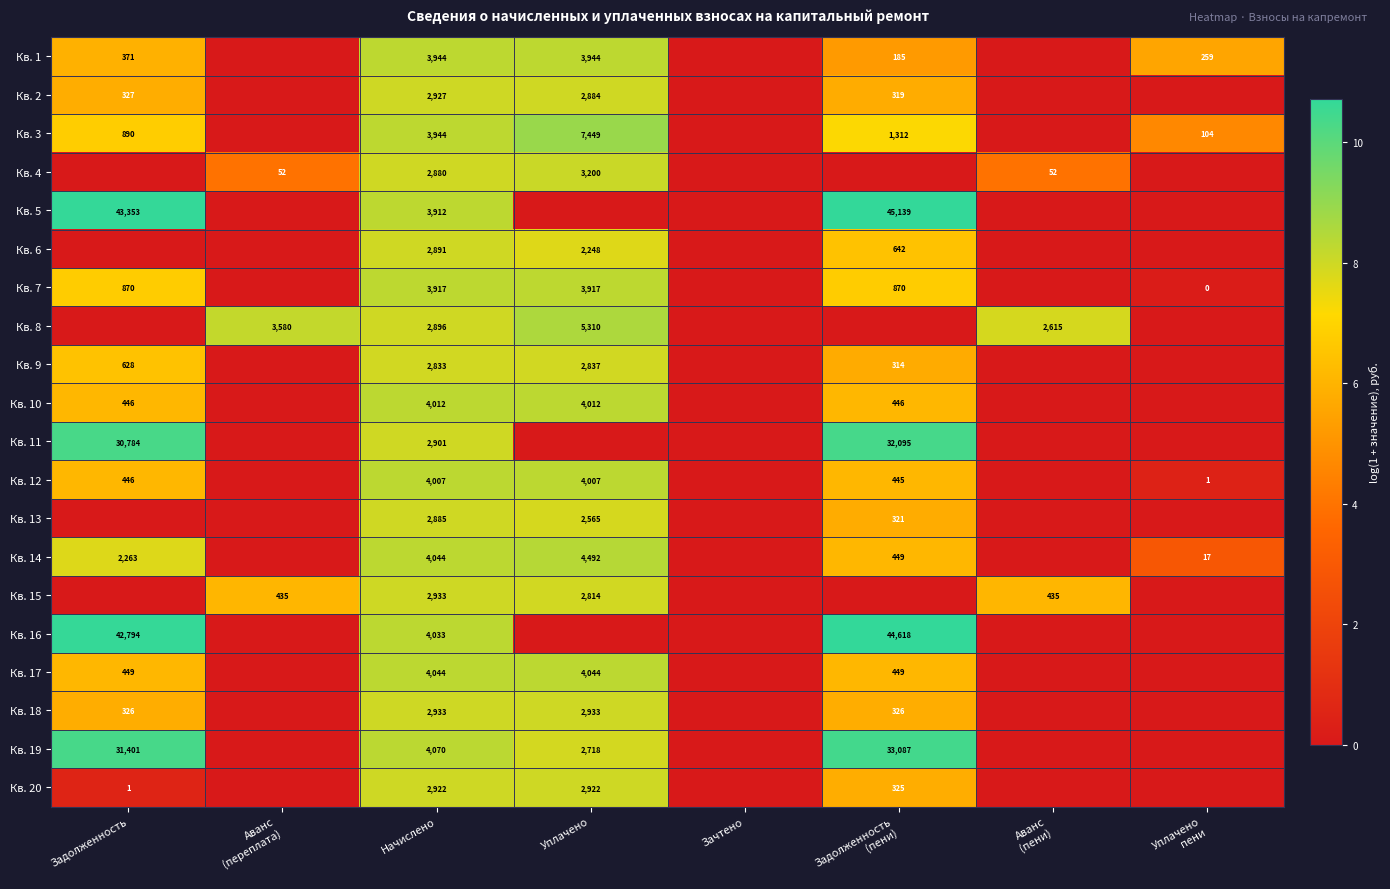

What is the difference between the highest and lowest values at Уплачено?

8.9